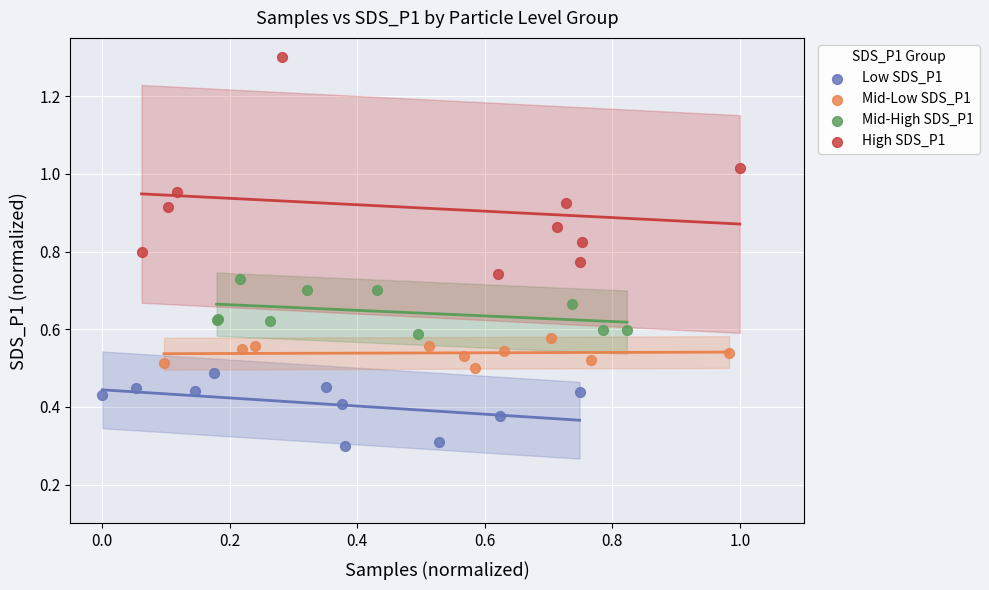

What are all the series names shown in the legend?

Low SDS_P1, Mid-Low SDS_P1, Mid-High SDS_P1, High SDS_P1